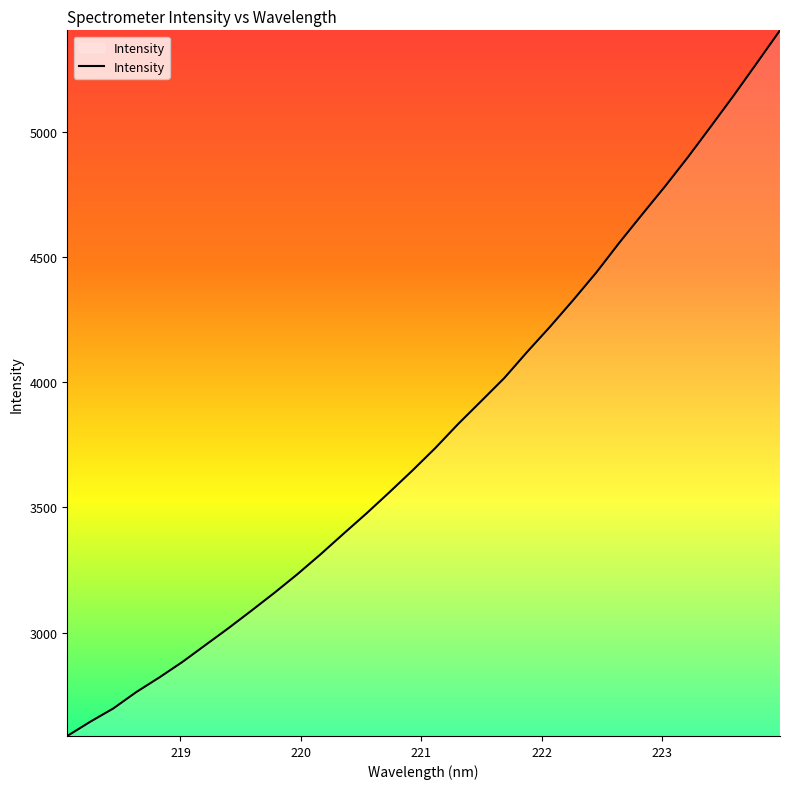

Does the chart display data point markers on the line(s)?

No